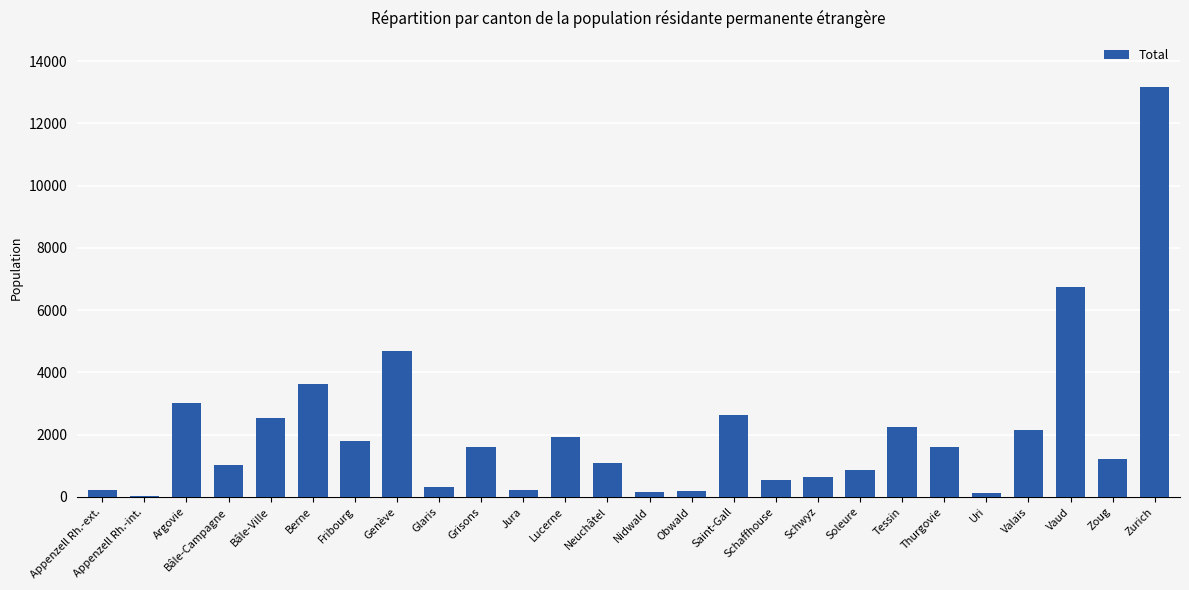

What is the sum of all values?

54441